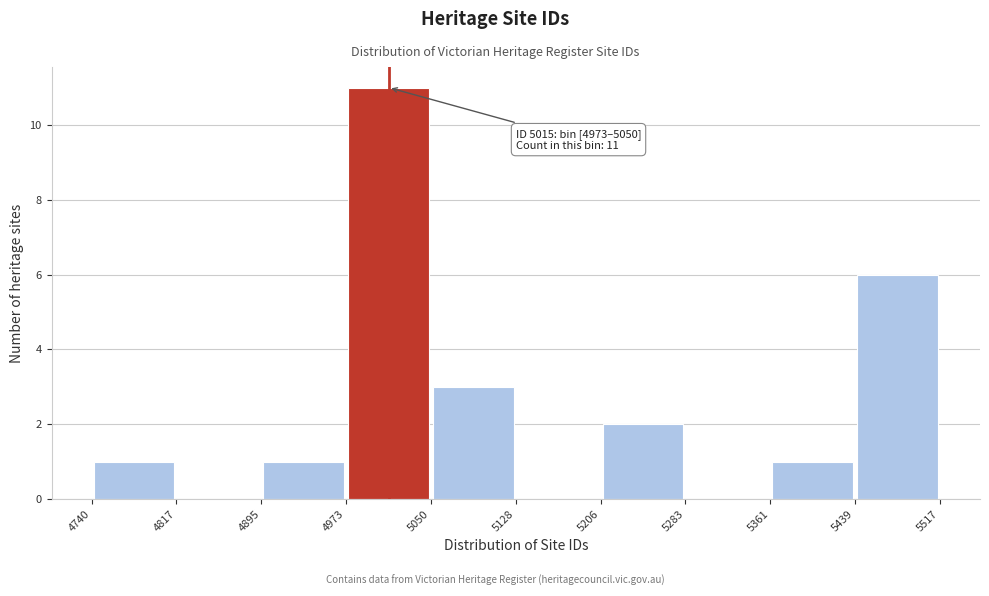

Which range on the x-axis has the tallest bar?

4973 to 5050